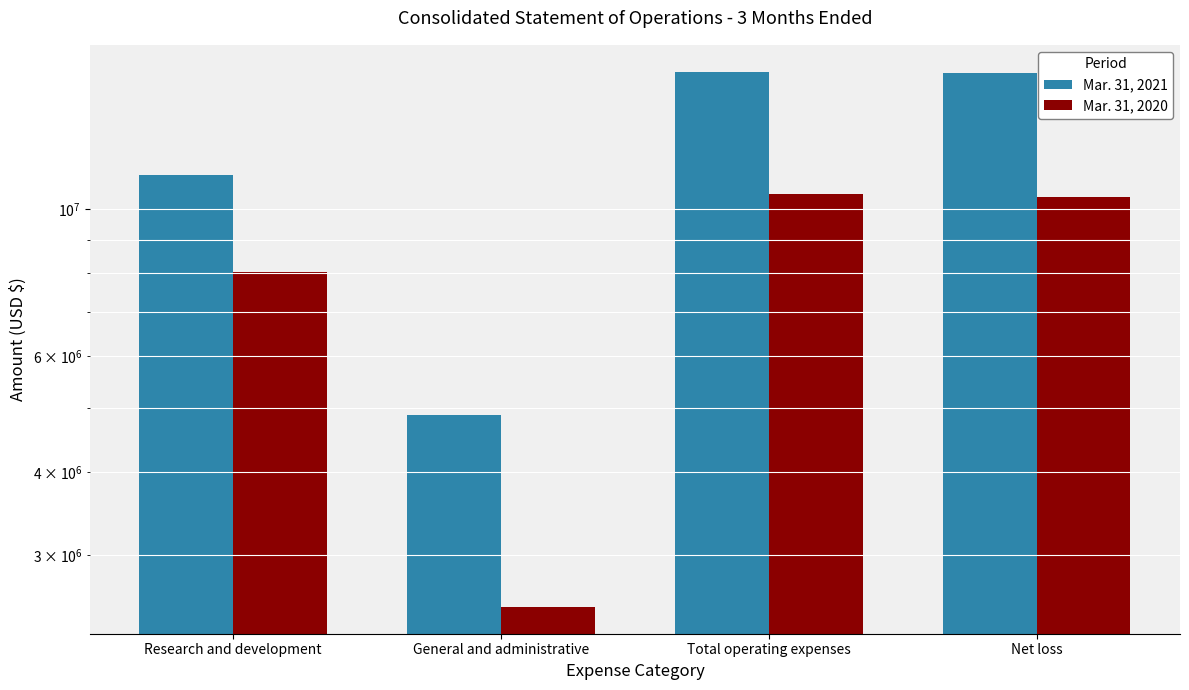

The value of Mar. 31, 2020 at Research and development is 5438398. True or false?

False